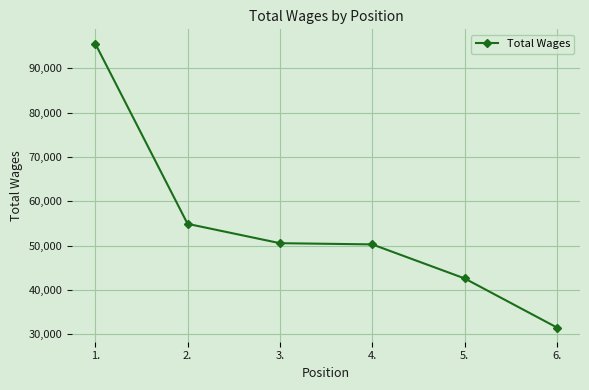

What is the smallest value displayed?

31553